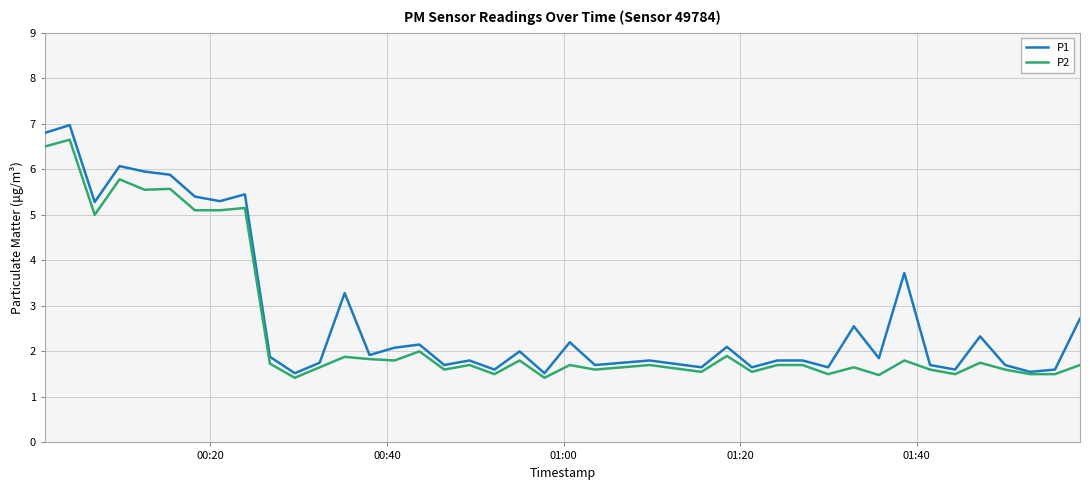

How many lines are shown in the chart?

2